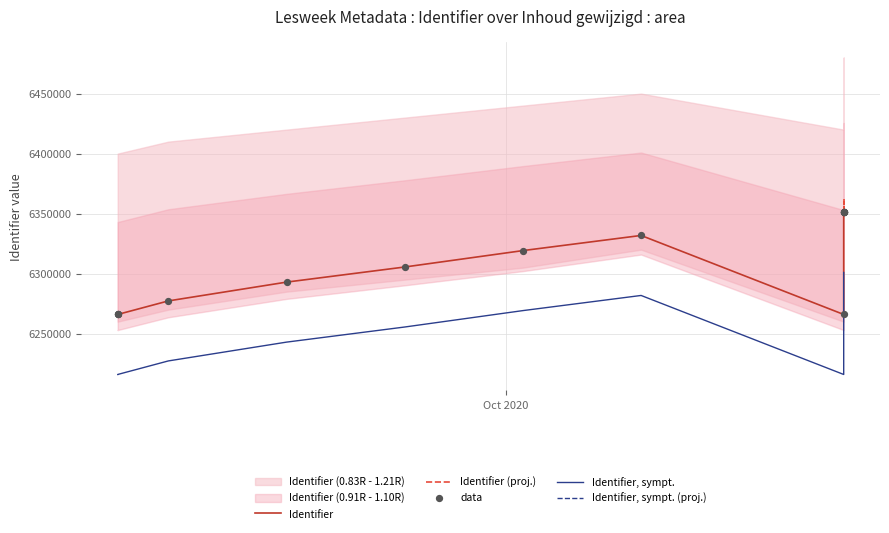

What is the ratio of the value at 2020-09-25 to the value at 2020-09-18?

1.0